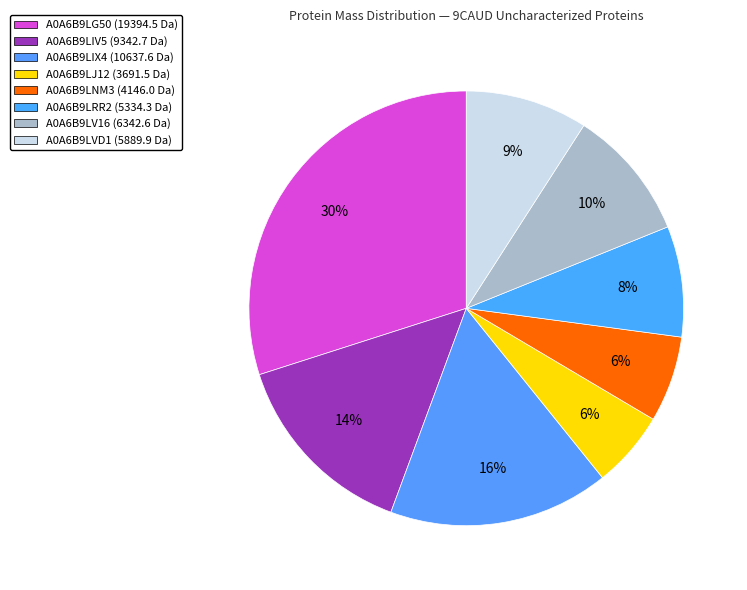

Is A0A6B9LG50 the majority of the pie?

No